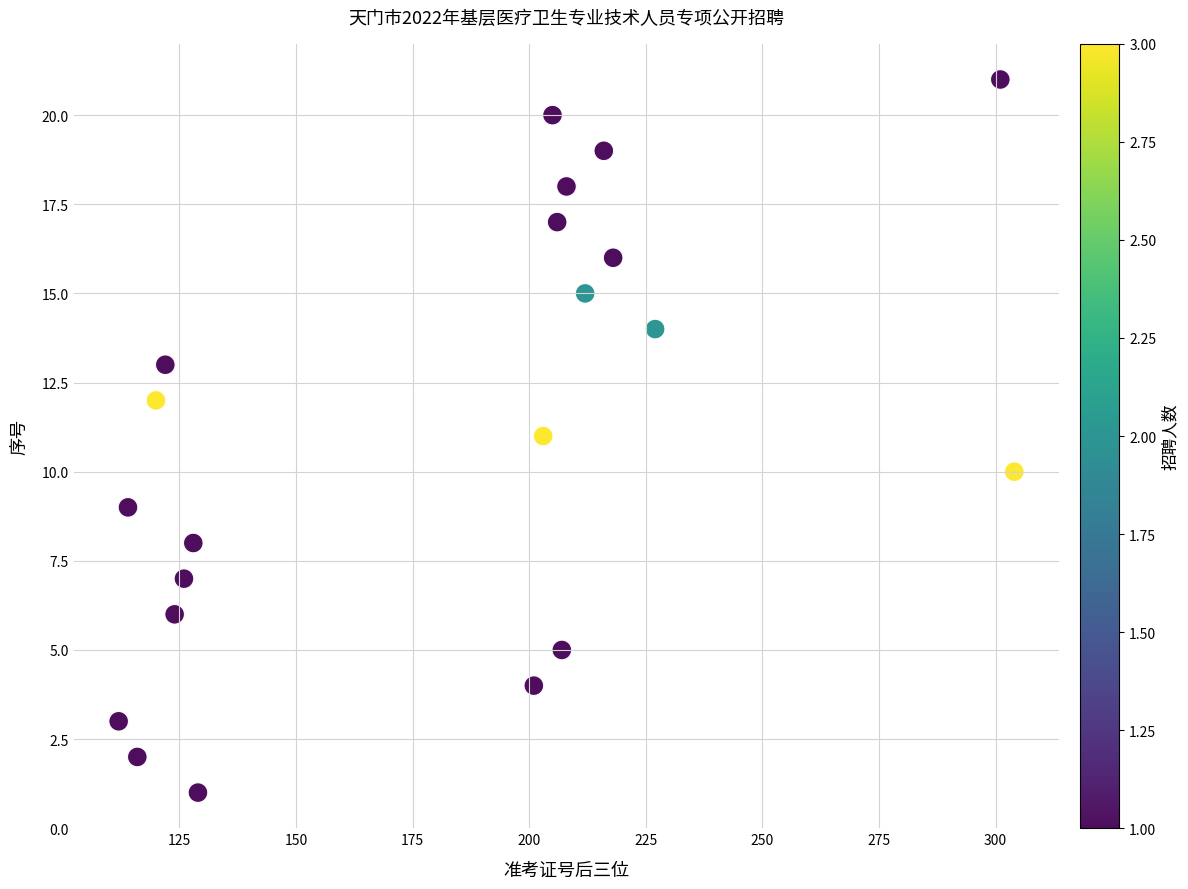

What is the range of Y values (max minus min)?

20